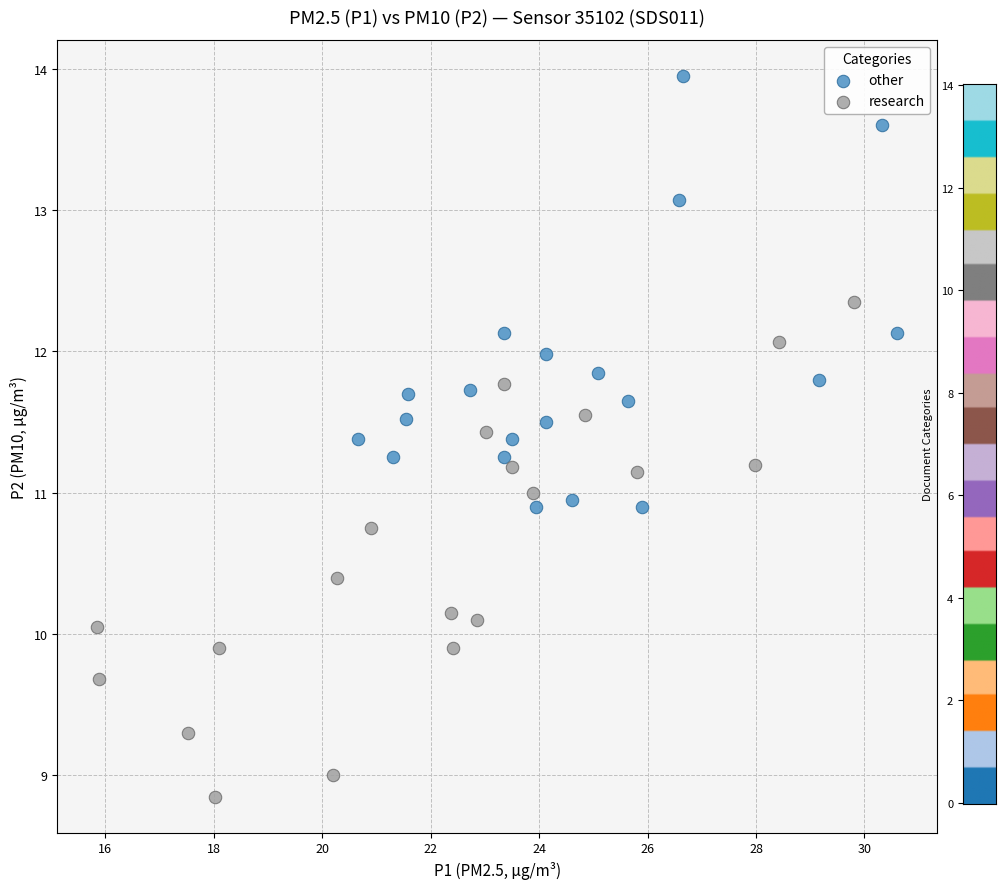

Which series has the largest Y range (max minus min)?

research